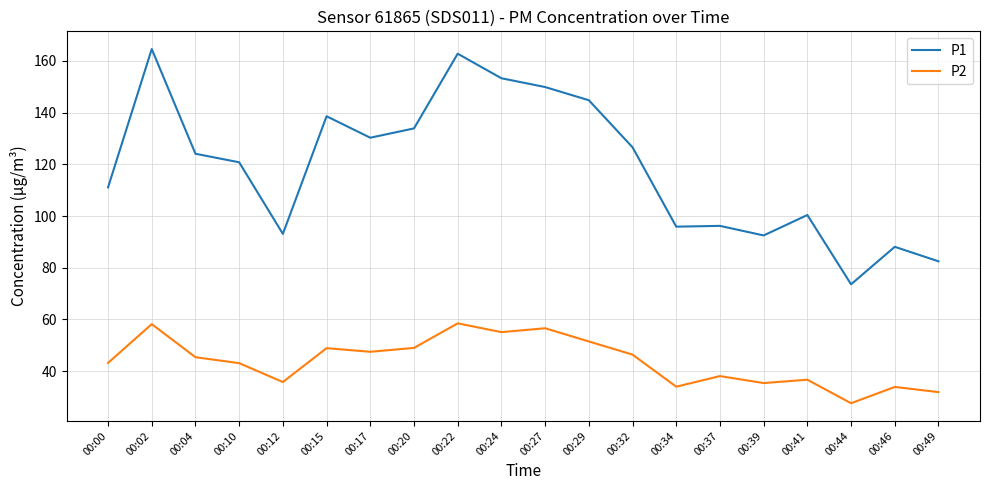

Rank the series by their average value, from lowest to highest.

P2, P1